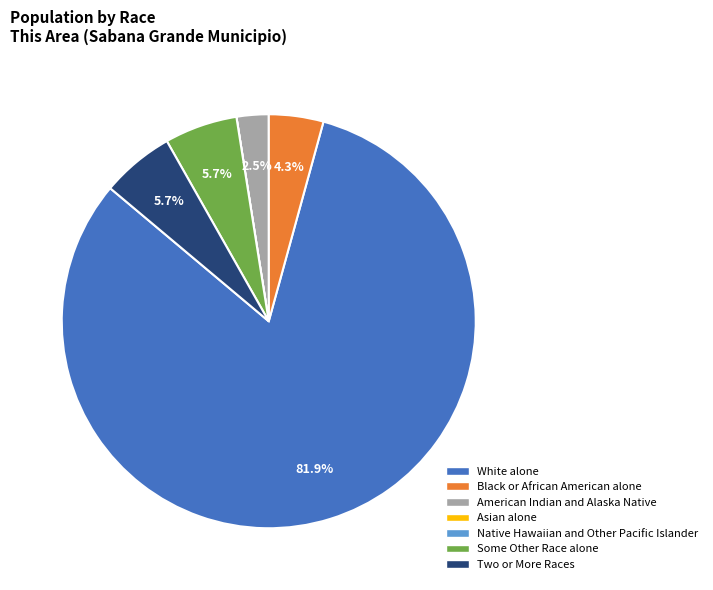

What percentage do White alone and Black or African American alone together represent?

86.1%